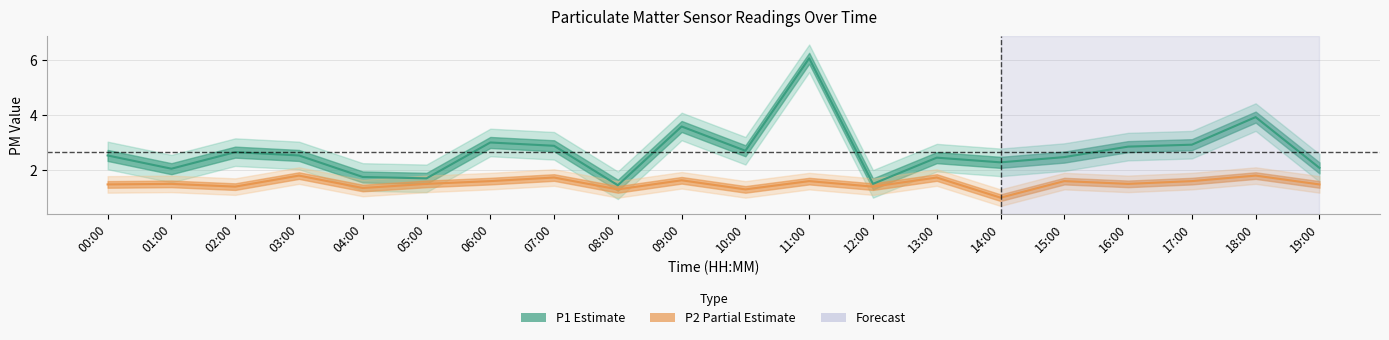

At which category is the sum across all series the highest?

11:00